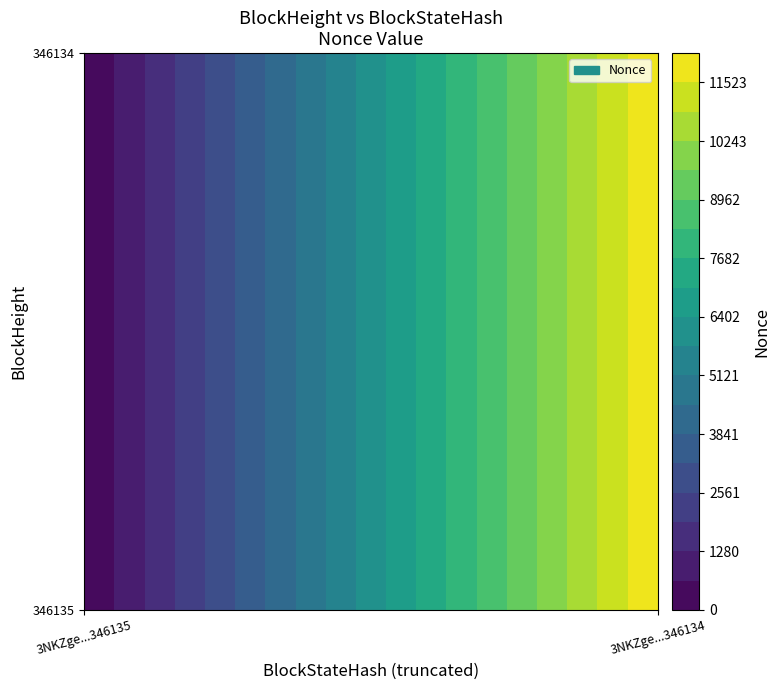

Rank the series at 1 from lowest to highest value.

346135, 346134